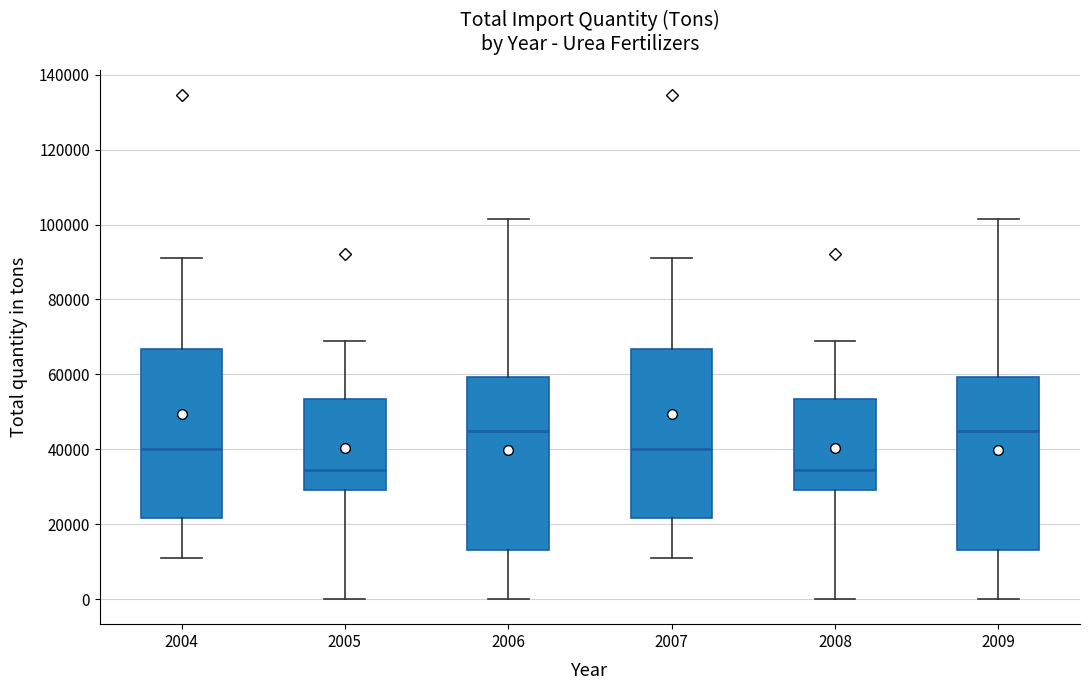

Reading left to right, transcribe this box plot: for each box, give where its median line is, the range the box spans, and where its two whiskers end, as read against the y-axis. The values are not printed on the chart, so give them approximately, as read against the axis.

2004: median 40000, box 22000 to 66000, whiskers 12000 to 92000
2005: median 34000, box 30000 to 54000, whiskers 0 to 68000
2006: median 44000, box 14000 to 60000, whiskers 0 to 102000
2007: median 40000, box 22000 to 66000, whiskers 12000 to 92000
2008: median 34000, box 30000 to 54000, whiskers 0 to 68000
2009: median 44000, box 14000 to 60000, whiskers 0 to 102000